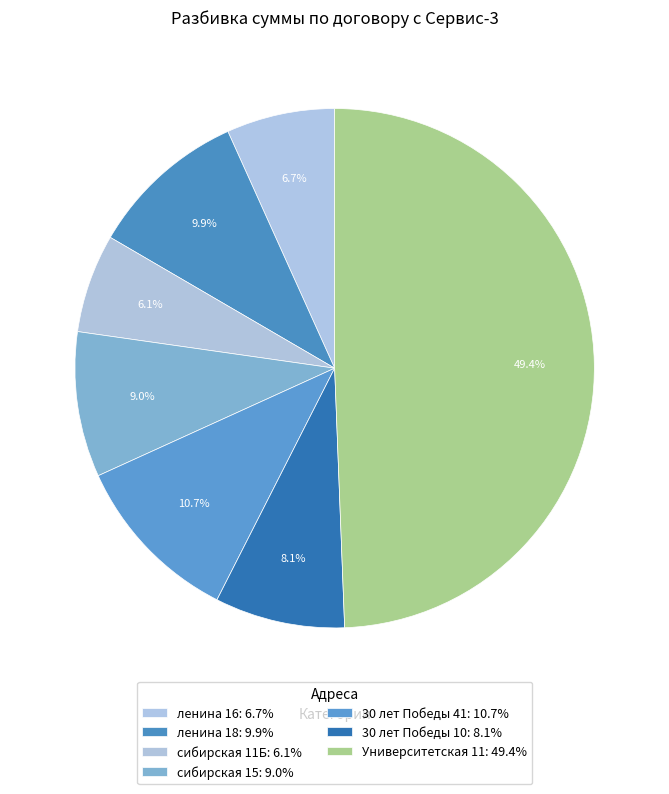

Which slice is the largest?

Университетская 11